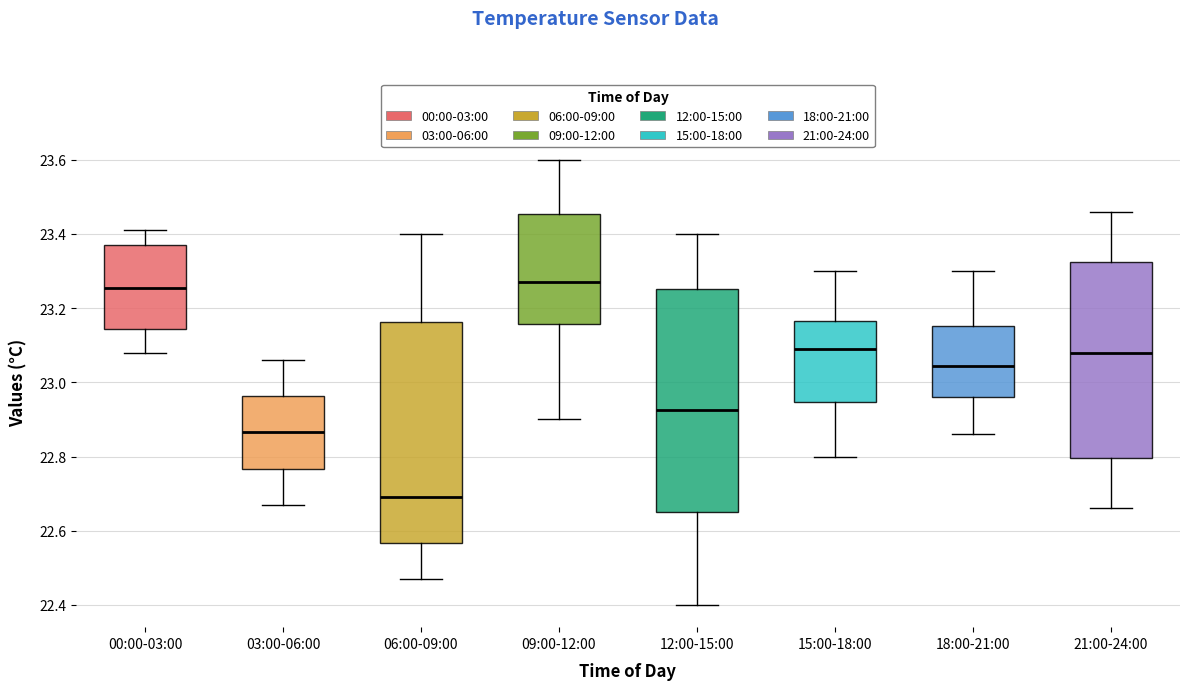

Which box has the lowest median line?

06:00-09:00